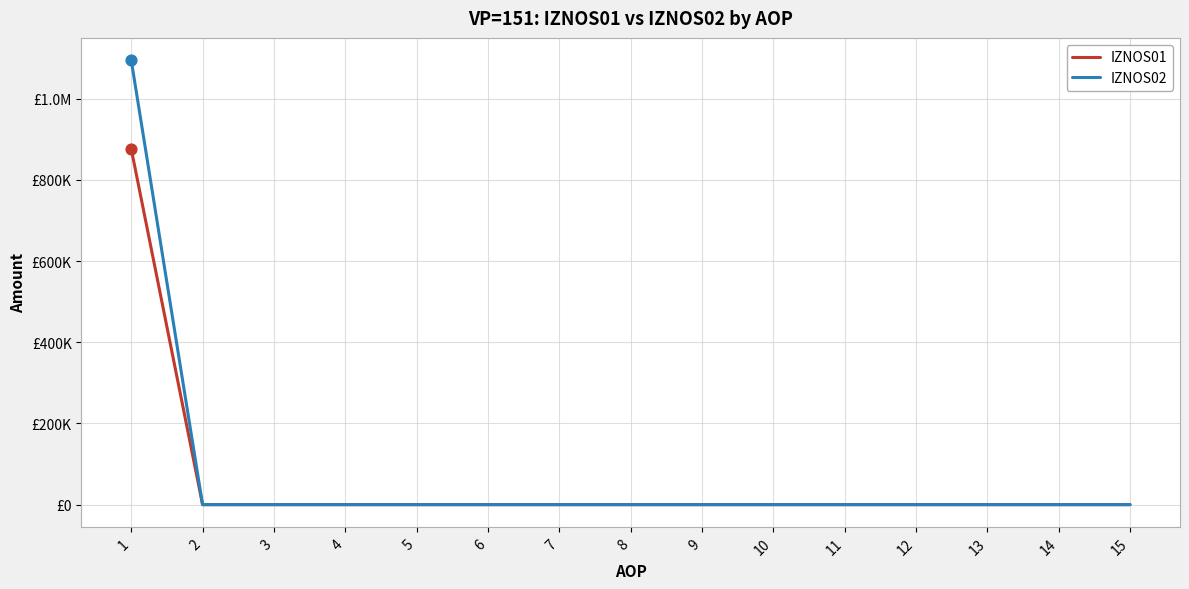

What are all the series names shown in the legend?

IZNOS01, IZNOS02